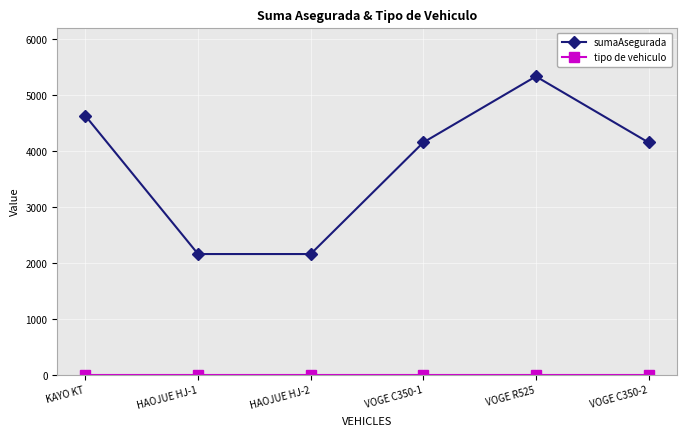

The value of sumaAsegurada at HAOJUE HJ-1 is 2160.1. True or false?

True